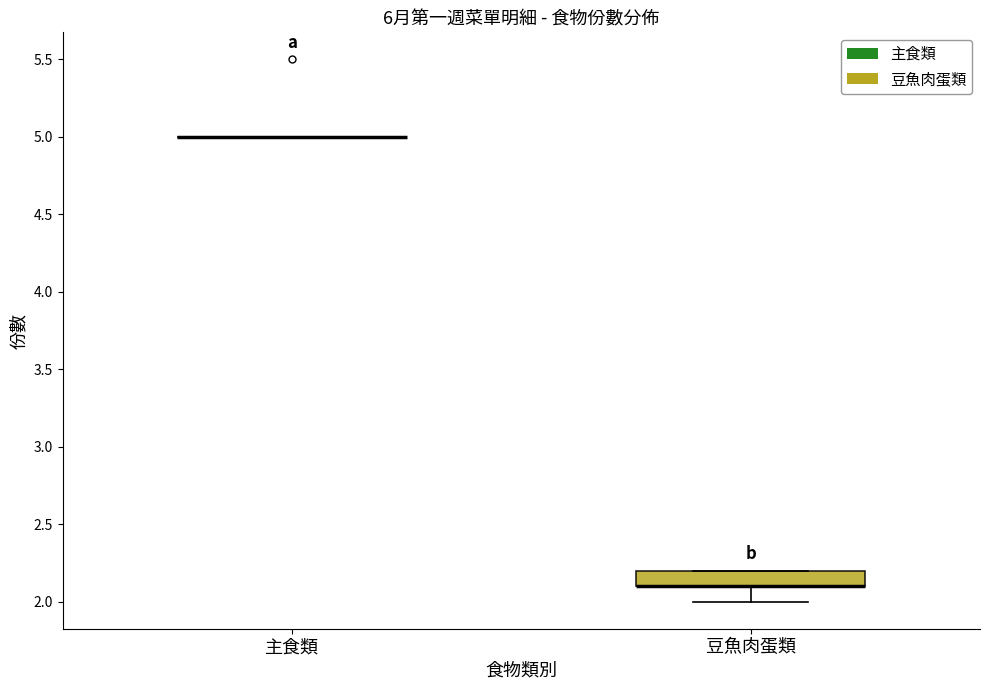

Comparing the boxes themselves (not the whiskers), which one is the tallest?

豆魚肉蛋類